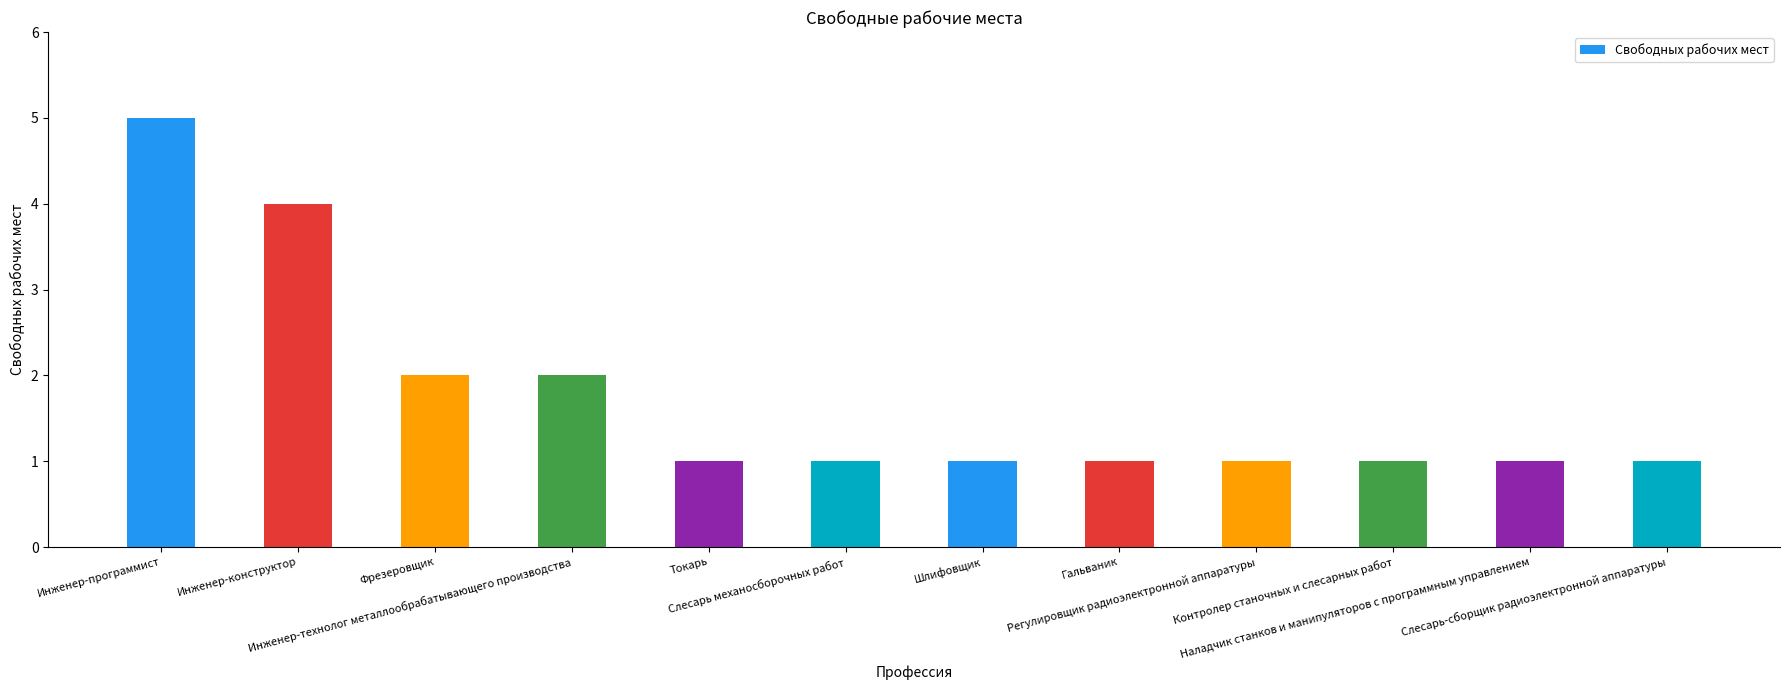

What is the sum of the values at Слесарь-сборщик радиоэлектронной аппаратуры and Шлифовщик?

2